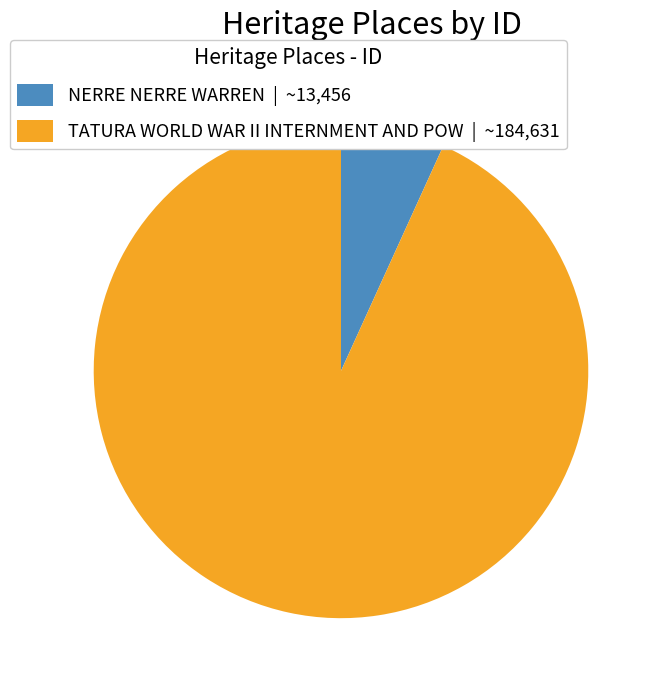

Is there a majority slice in this chart?

Yes